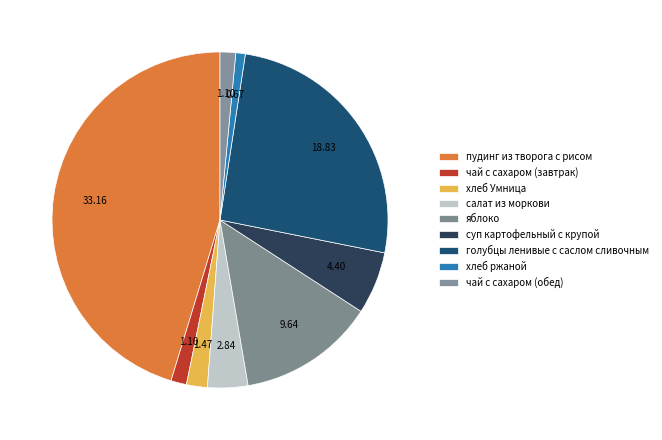

How many segments does this pie chart have?

9